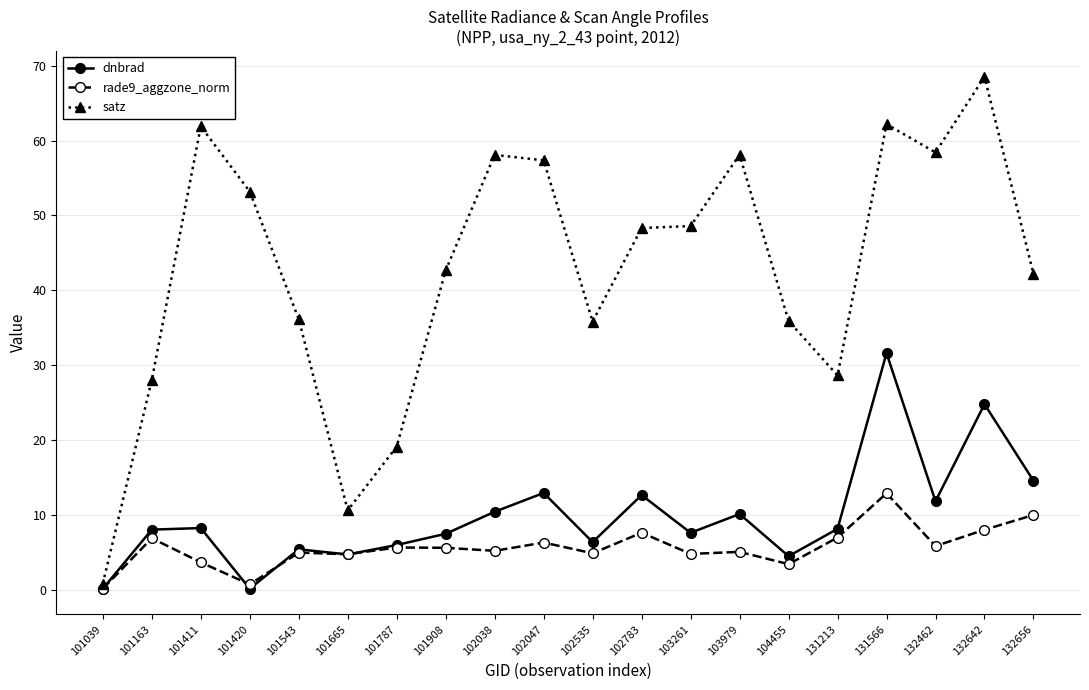

What is the sum of all rade9_aggzone_norm values?

113.0